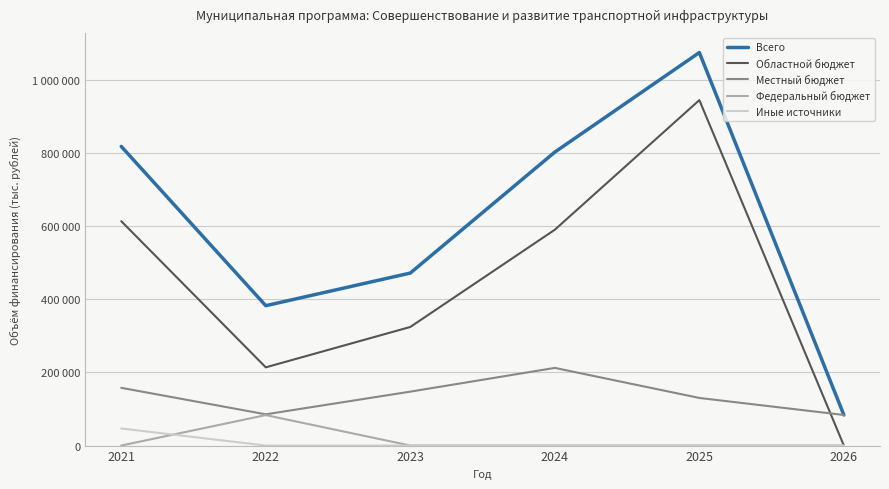

True or false: Областной бюджет has a value of 811754.0 at 2024.

False